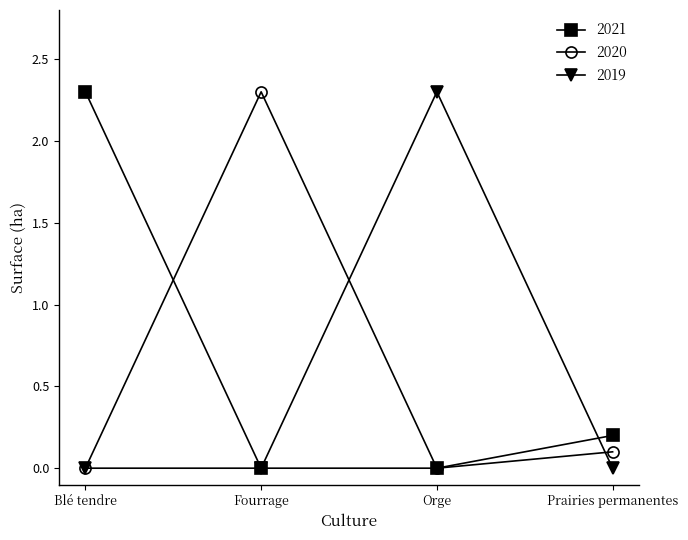

What is the difference between the highest and lowest values at Orge?

2.3